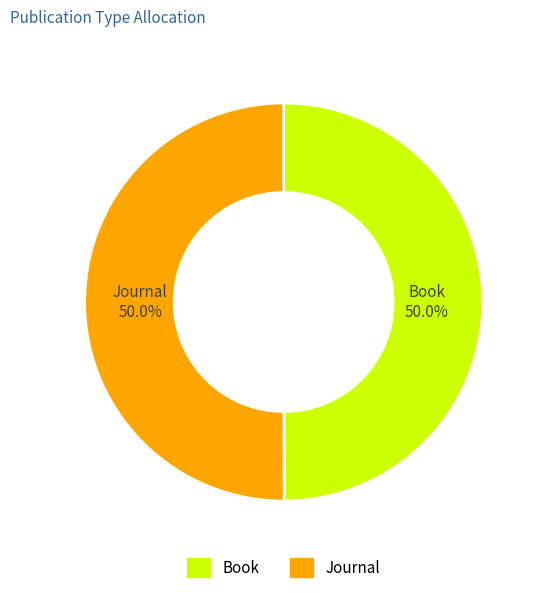

What is the ratio of the value at Book to the value at Journal?

1.0